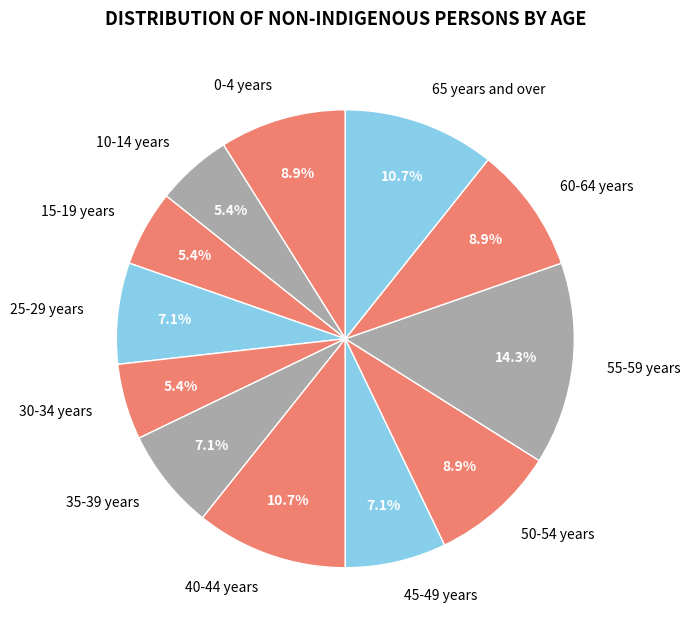

Count the number of slices in the pie.

12